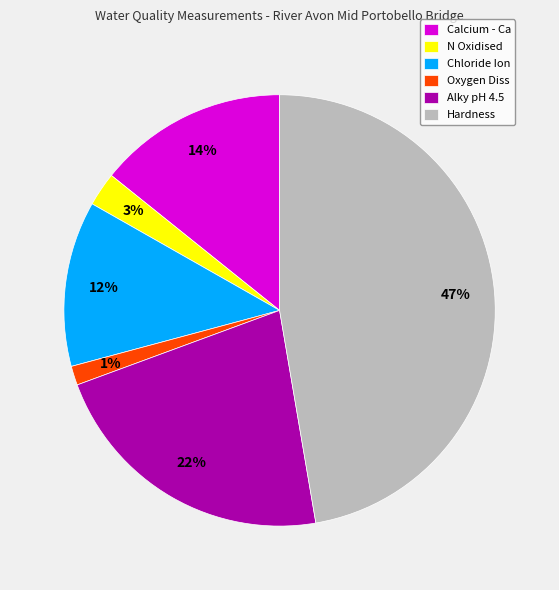

What is the smallest slice in the pie chart?

Oxygen Diss